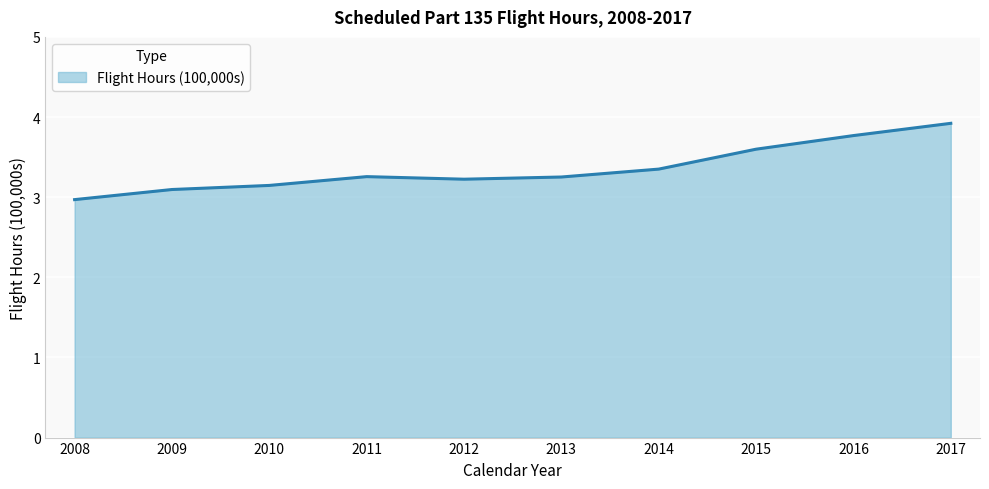

Which label corresponds to the smallest value in the chart?

2008